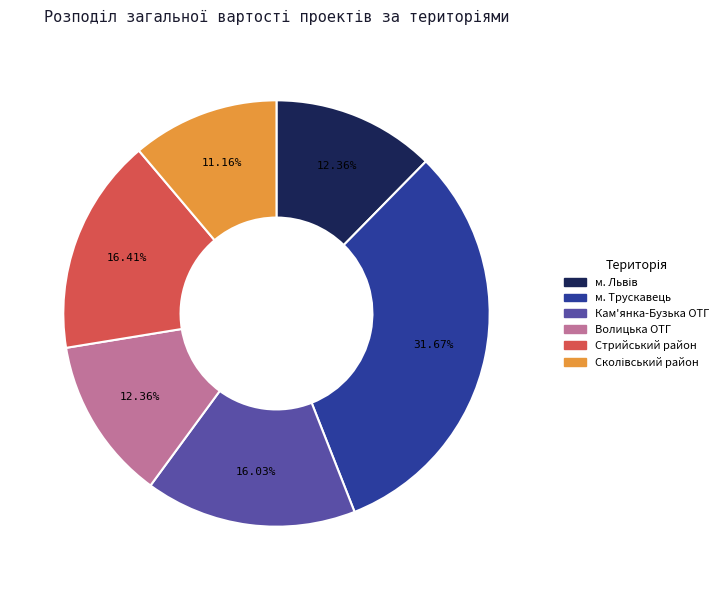

What is the largest slice in the pie chart?

м. Трускавець